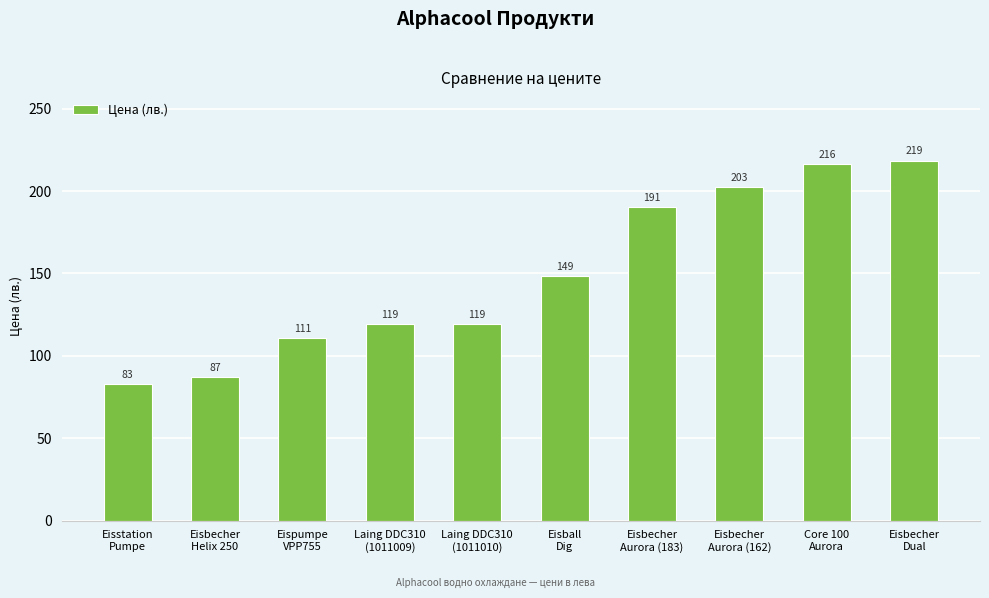

What is the sum of all values?

1495.7